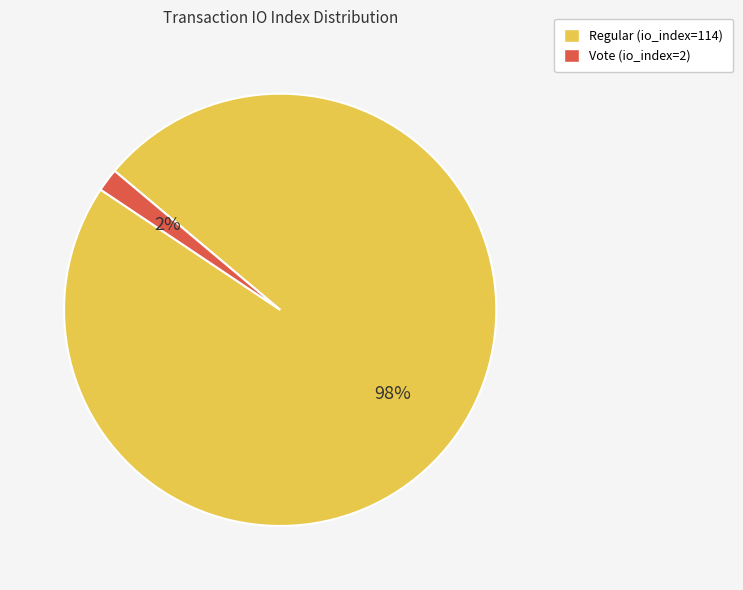

What percentage is the Regular (io_index=114) slice, to the nearest percent?

98%